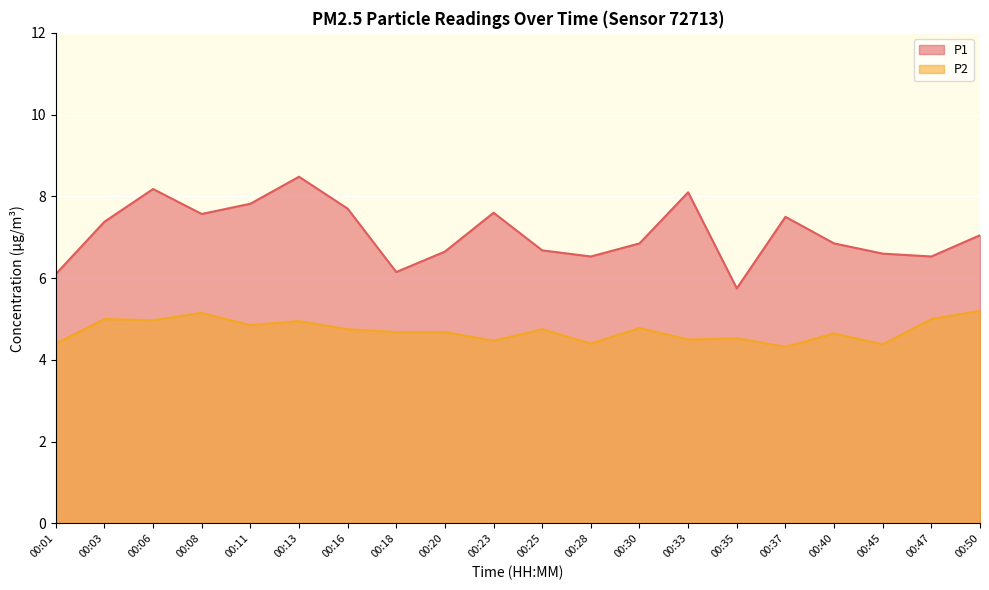

Where is the first local maximum for P1?

00:06